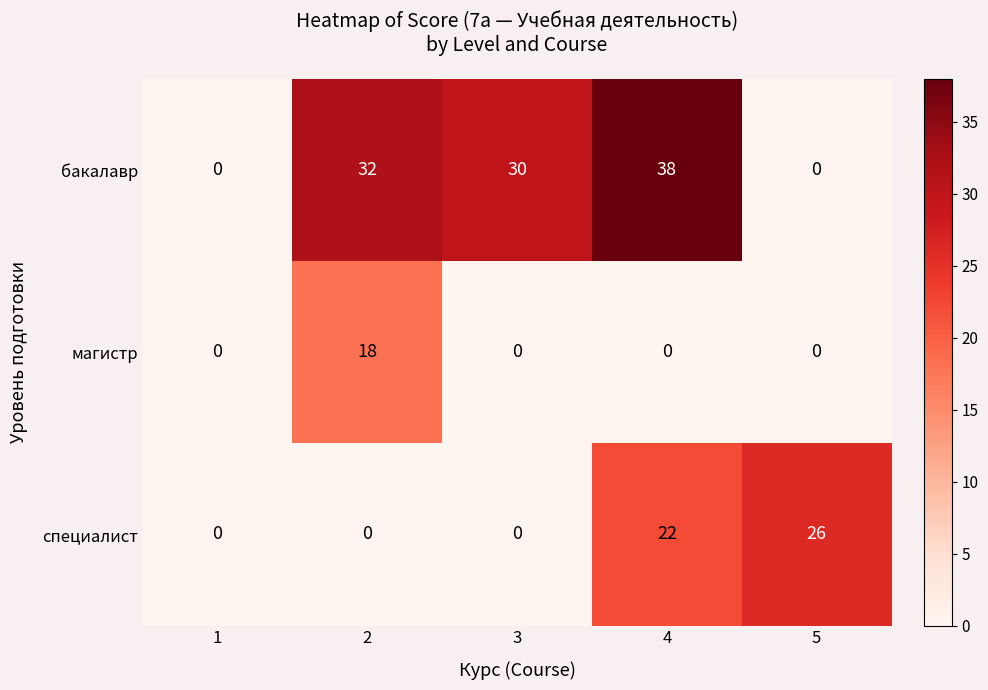

What is the difference between the highest and lowest values at 2?

32